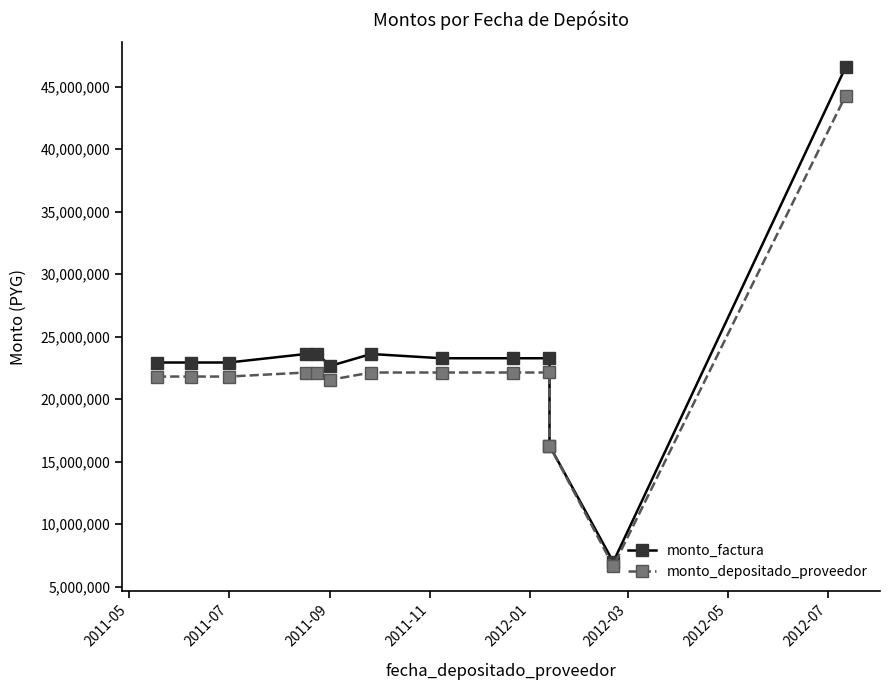

Reading right to left, transcribe all the data shown in this chart.

monto_factura: 46554500	6983175	16294075	23277250	23277250	23277250	23617250	22663980	23617250	23617250	22937250	22937250	22937250
monto_depositado_proveedor: 44272484	6640872	16294075	22138241	22136241	22136241	22136241	21553033	22136241	22136241	21812907	21812907	21812907